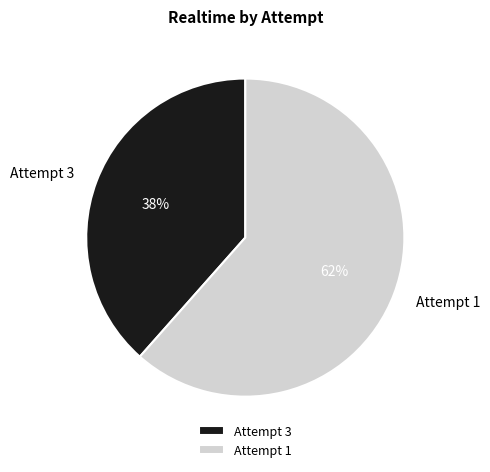

To the nearest percent, what is the combined percentage of Attempt 3 and Attempt 1?

100%